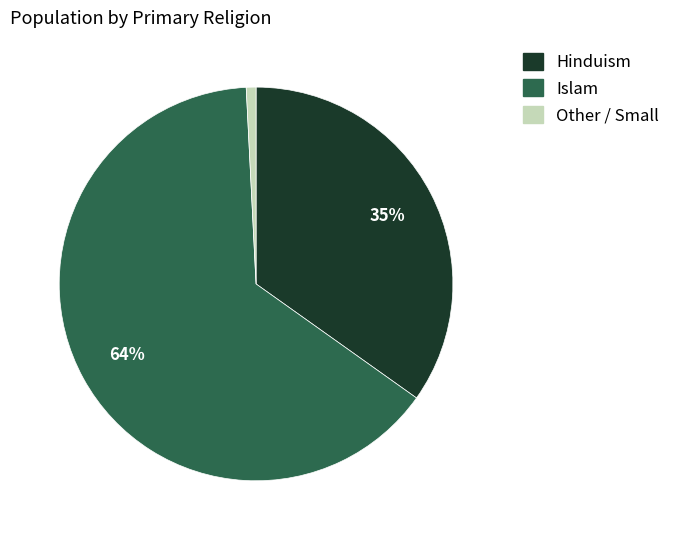

Does any single category account for the majority?

Yes